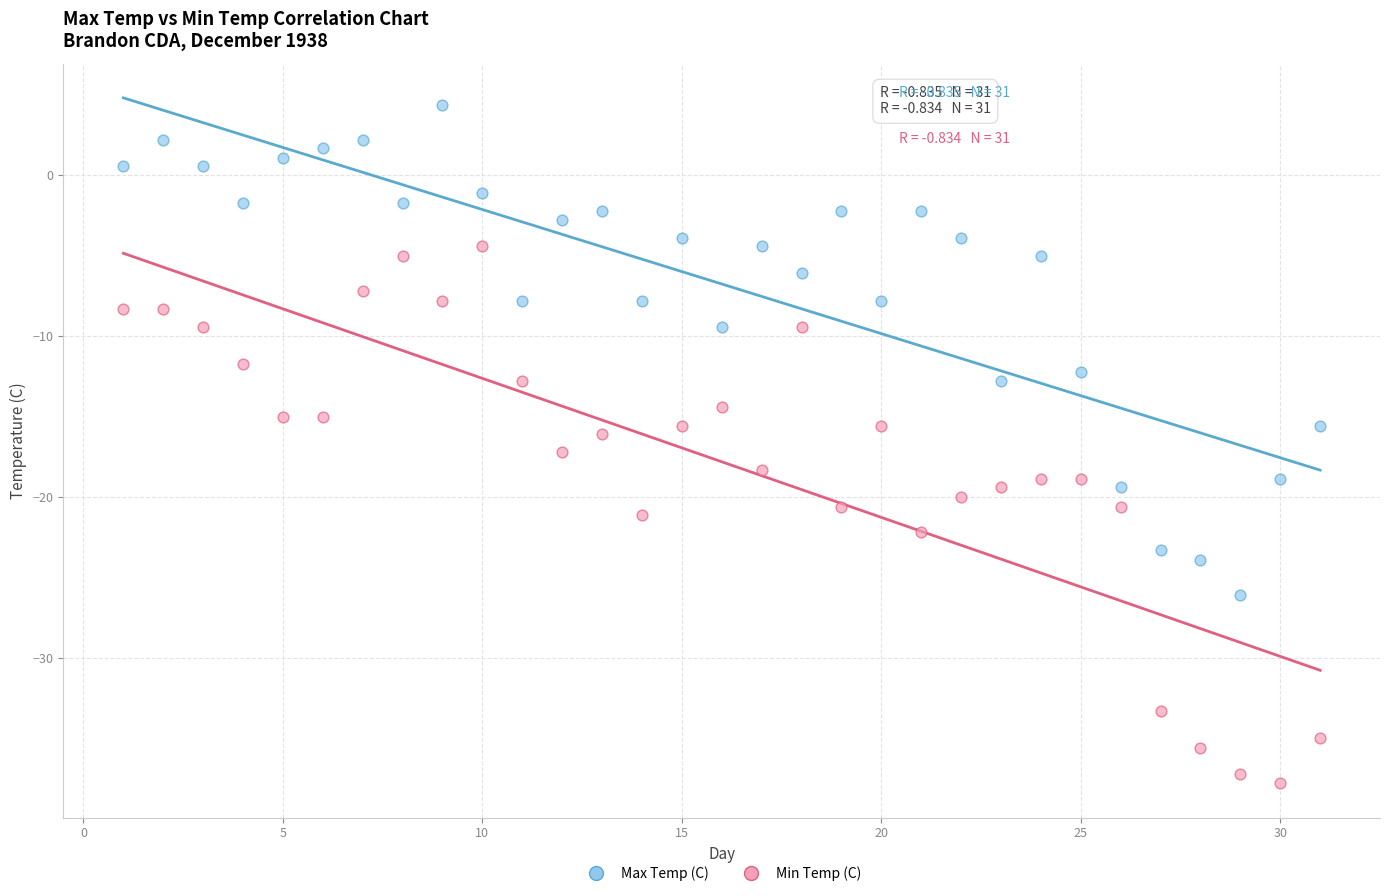

Across all data points, what is the range of X values (max minus min)?

30.0